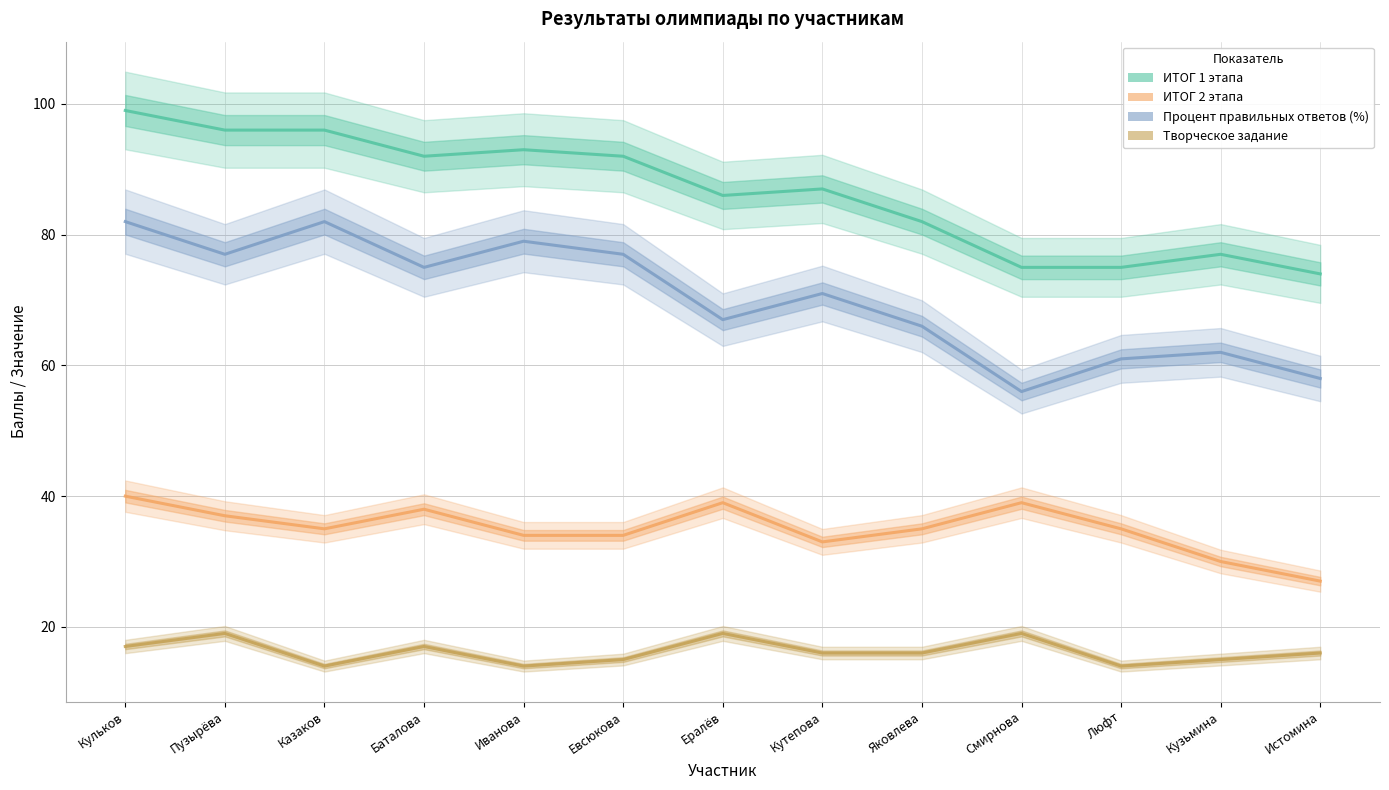

How many values in the ИТОГ 1 этапа series are below 87?

6